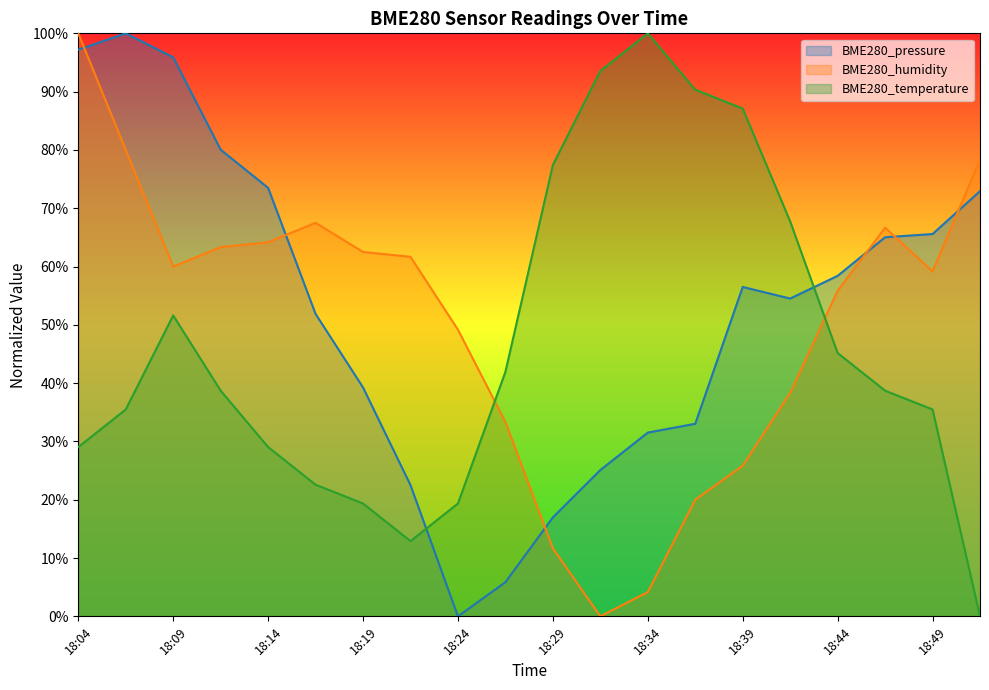

At which category is the sum across all series the highest?

18:04